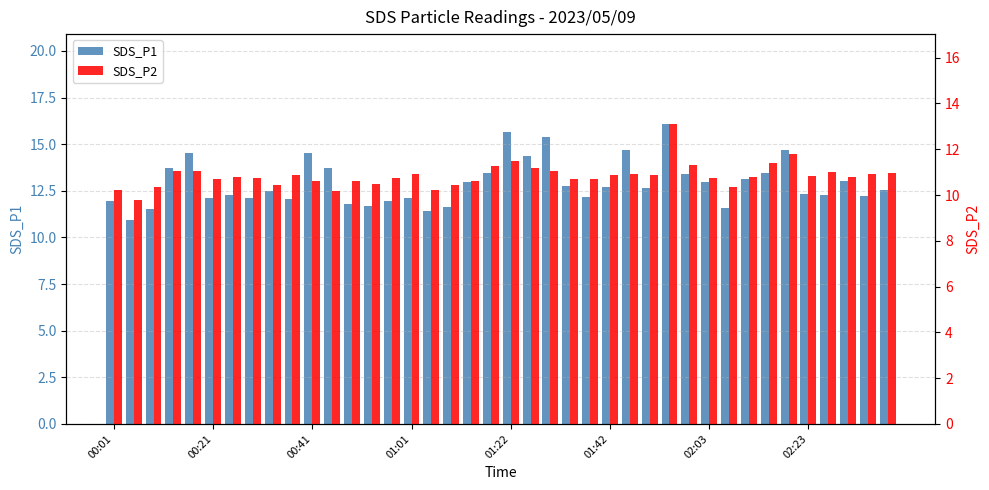

Rank the series by their average value, from lowest to highest.

SDS_P2, SDS_P1